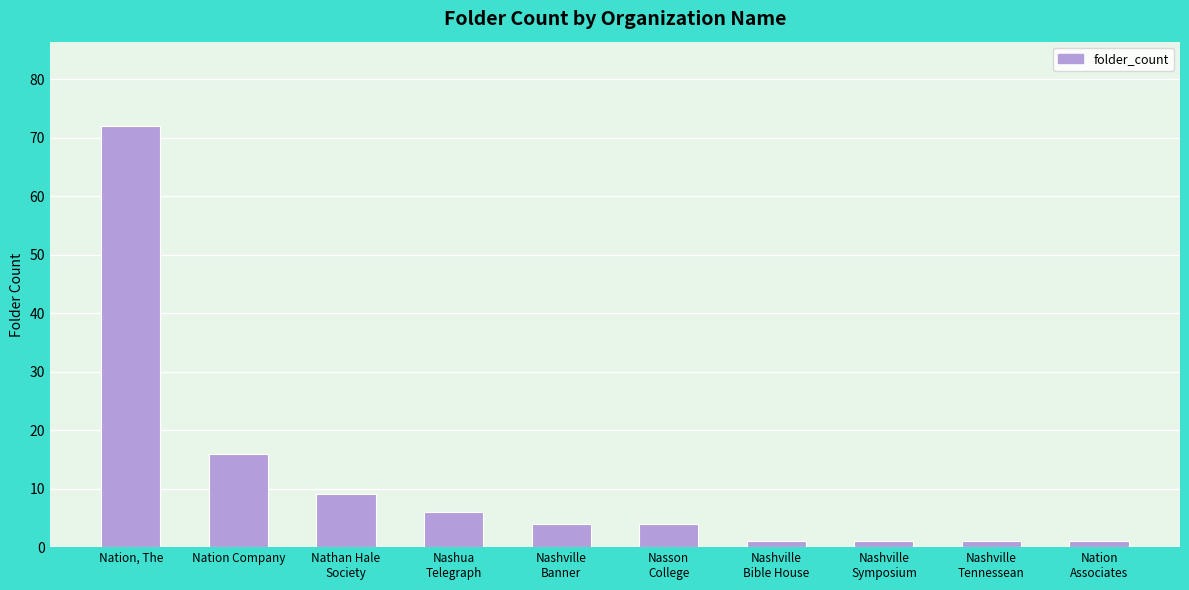

What position from the left is Nashua
Telegraph?

4